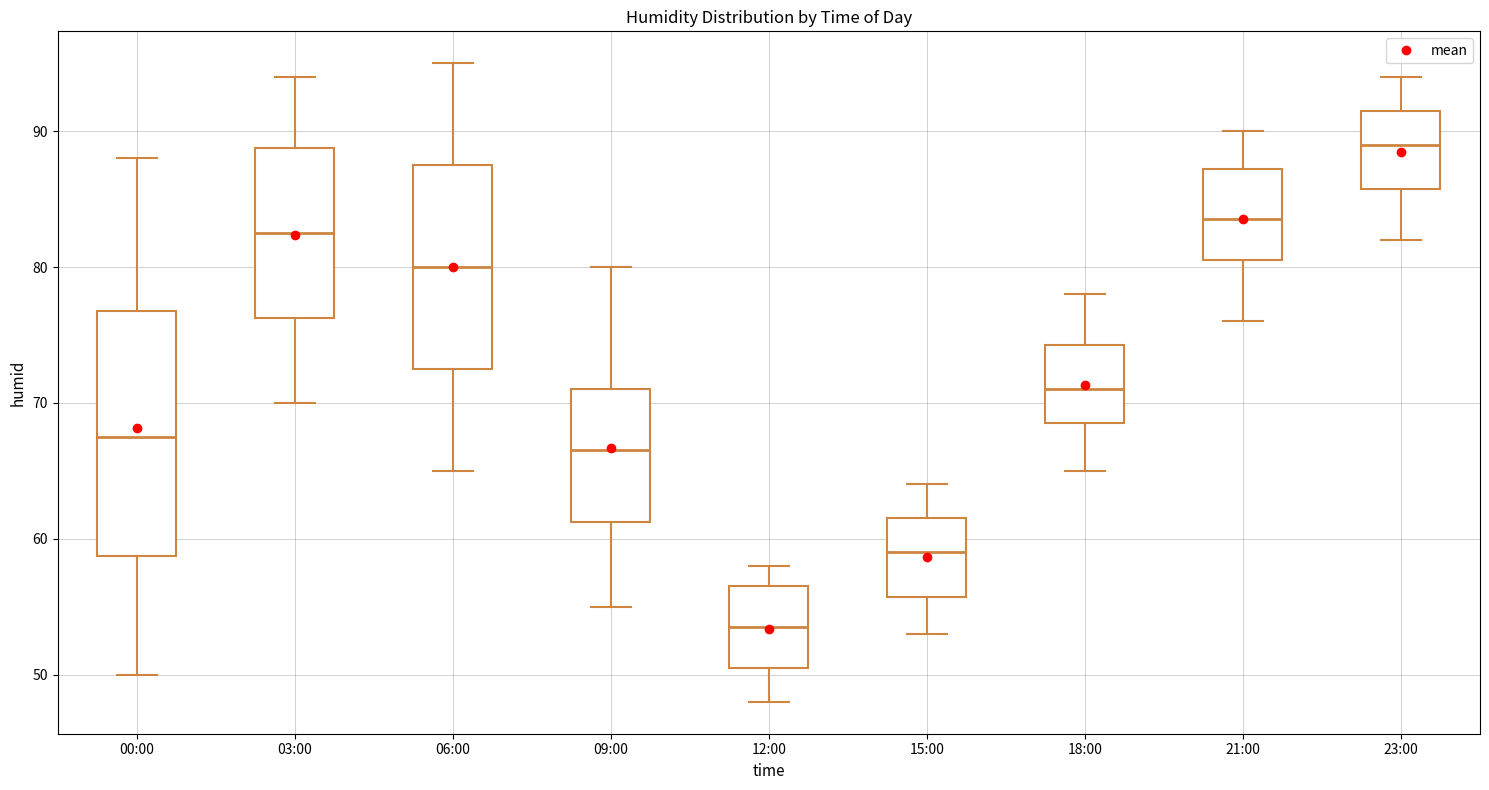

Which box is the tallest, from its lower edge to its upper edge?

00:00